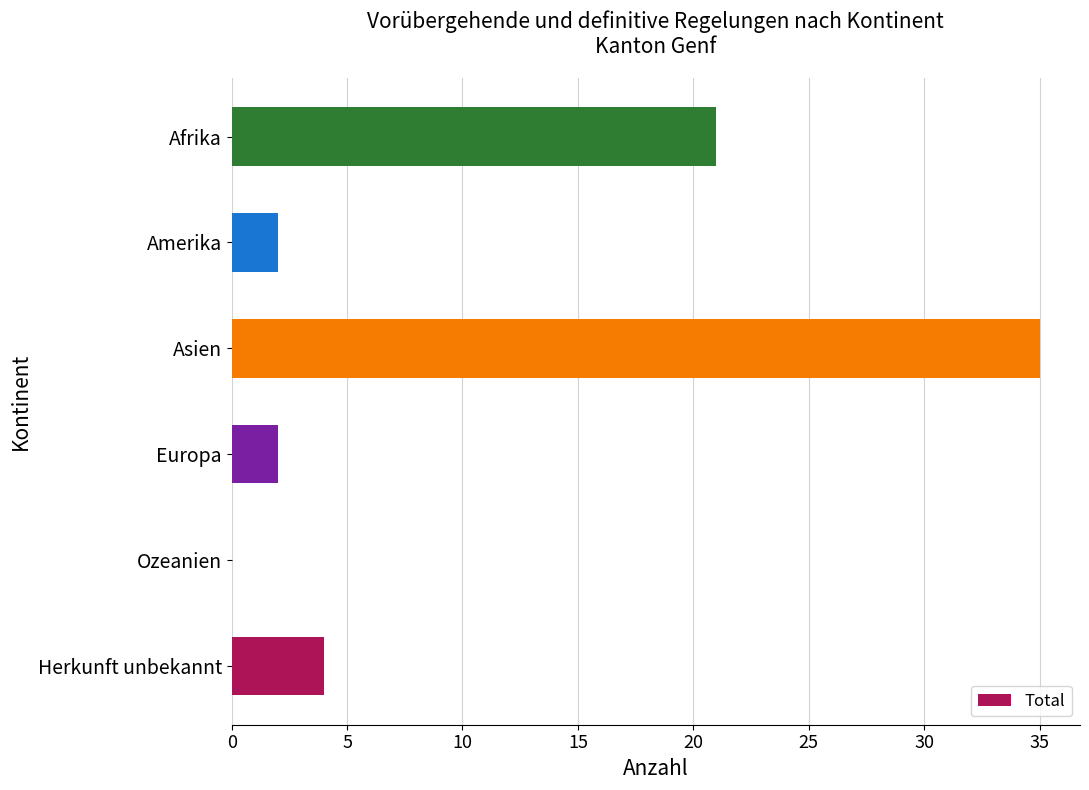

What value does the data have at Asien, to the nearest 5?

35